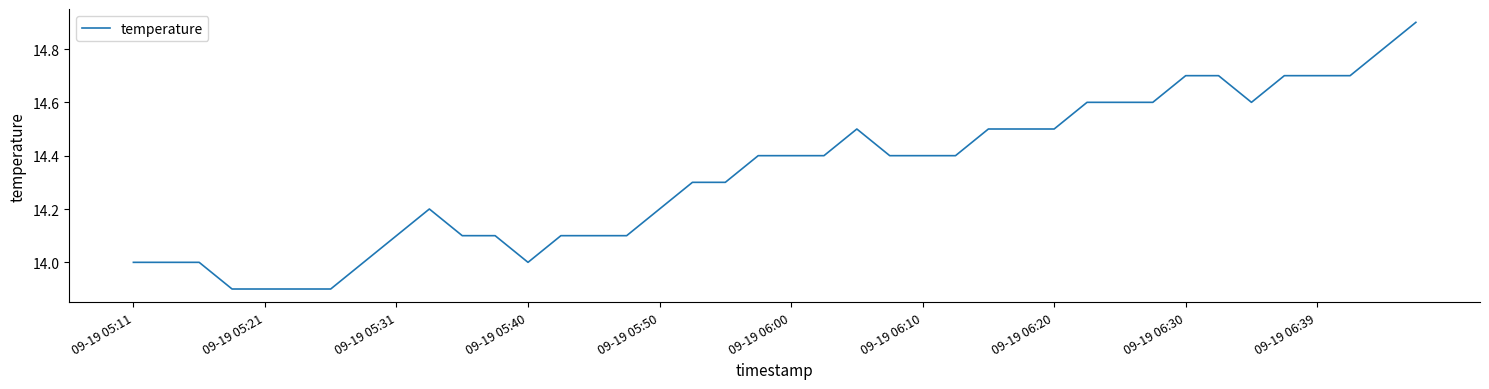

What is the maximum value shown in the chart?

14.9